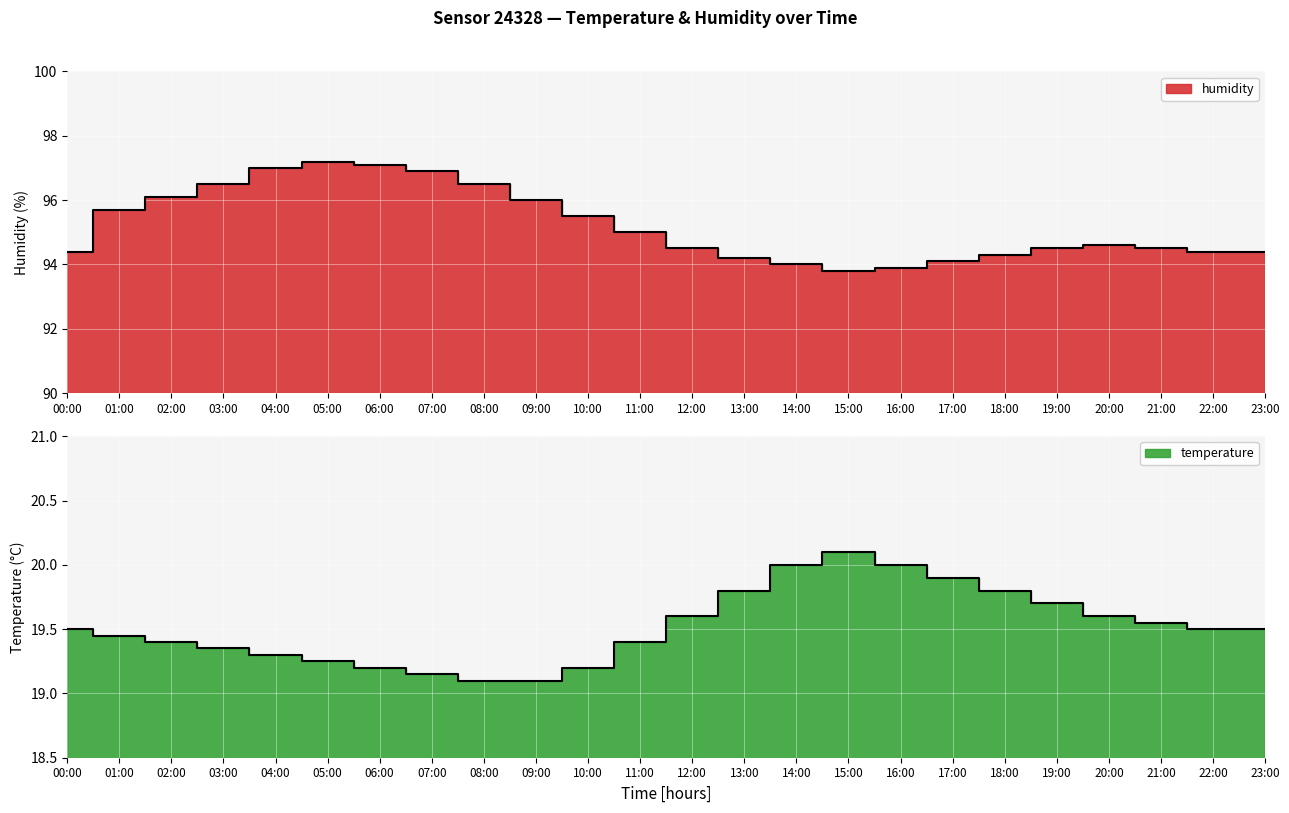

Which category has the highest value in the humidity series?

05:00